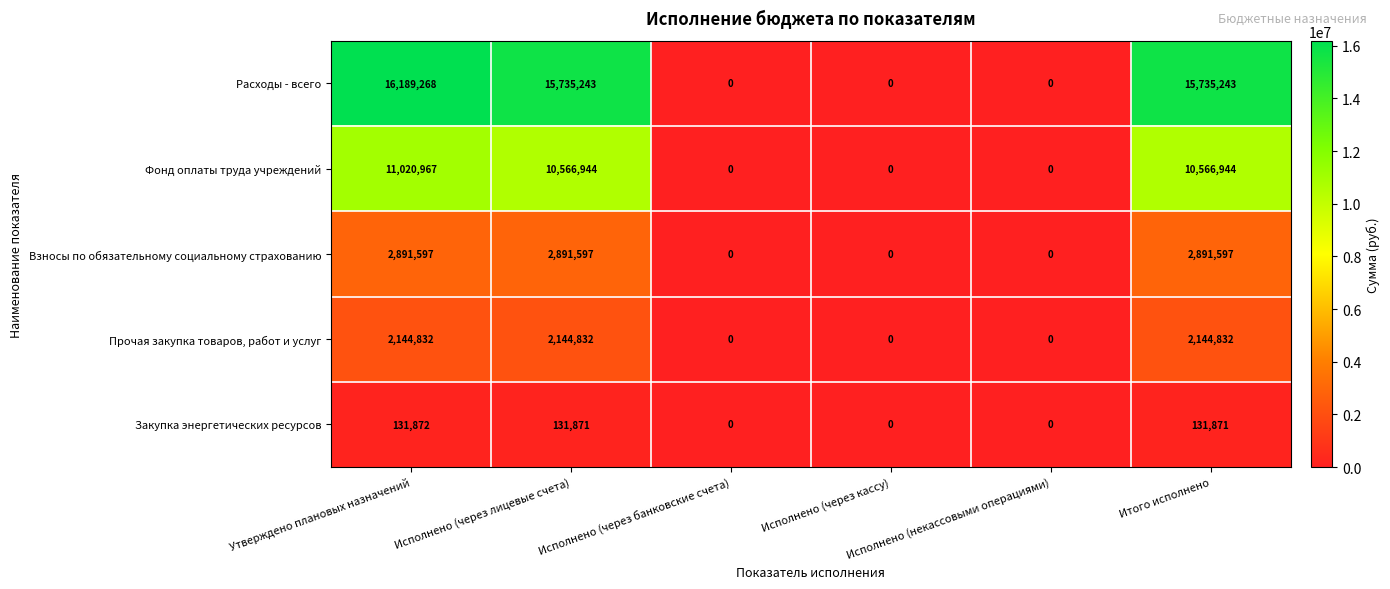

At which category is the sum across all series the highest?

Утверждено плановых назначений